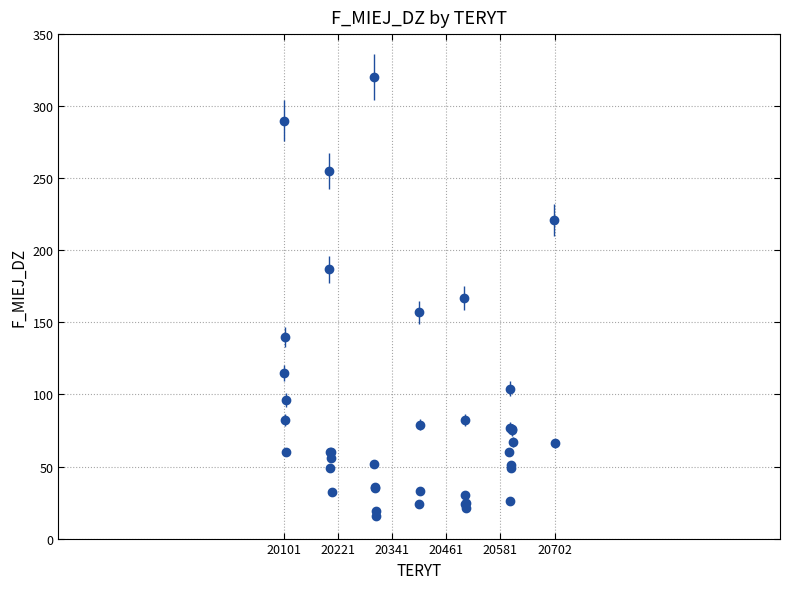

What is the minimum value shown in the chart?

16